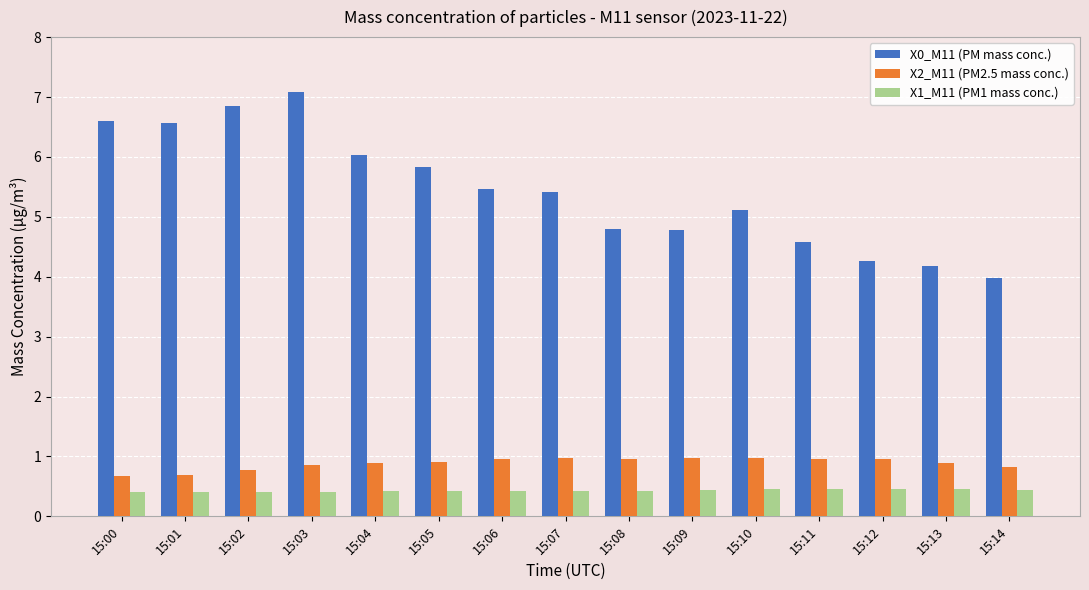

At which category is the sum across all series the highest?

15:03